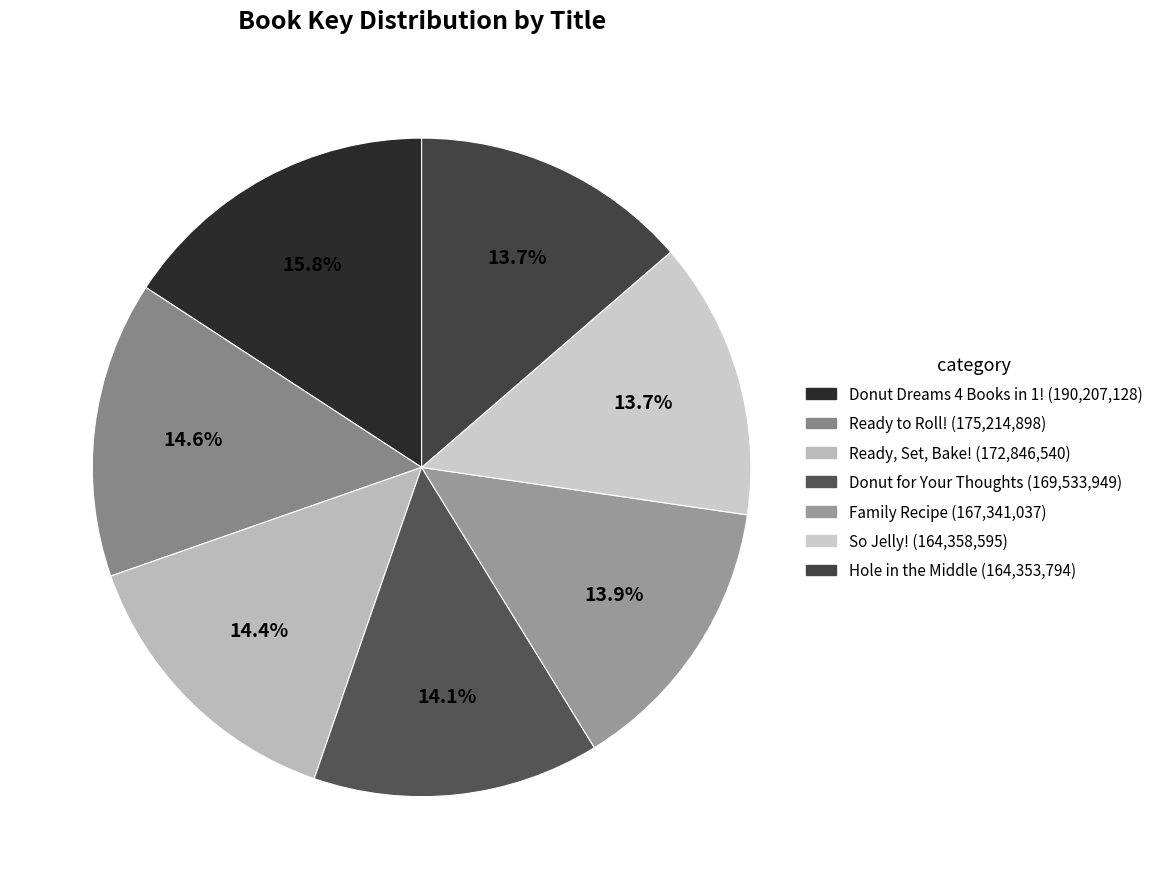

True or false: Ready to Roll! accounts for 15% of the total.

True